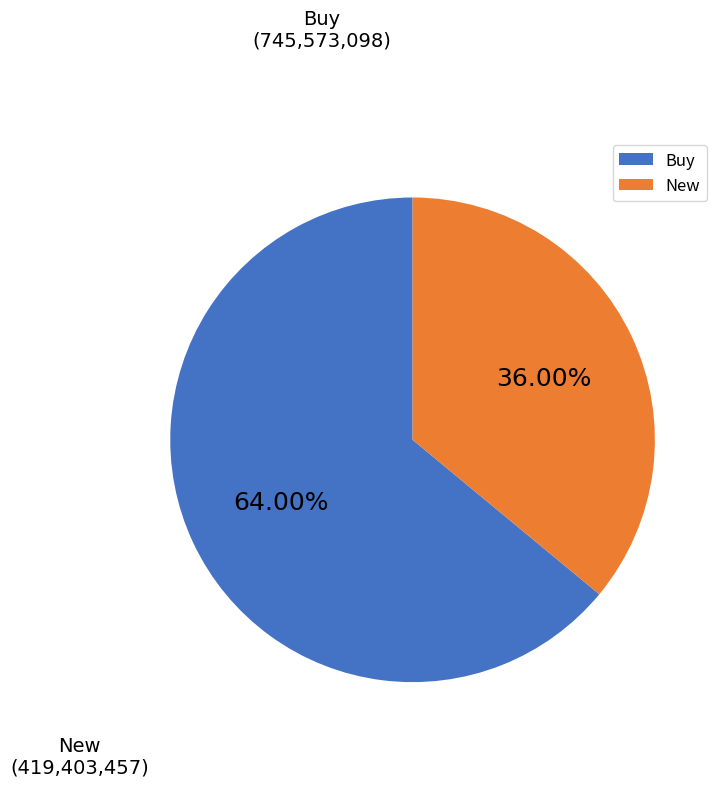

Combined, do Buy and New account for over 50%?

Yes